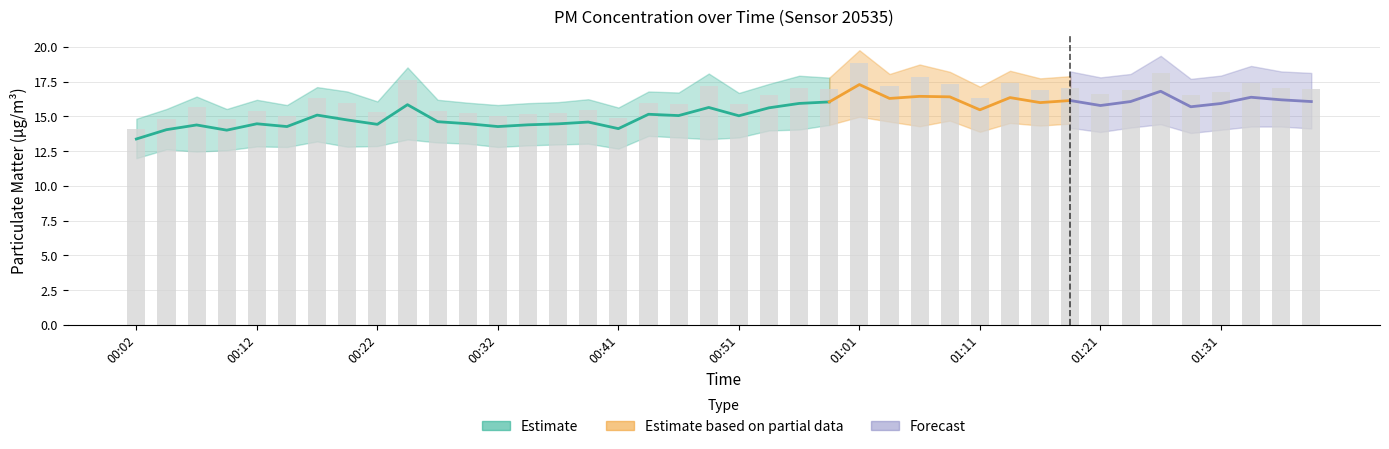

At which label does the data first exceed 16?

00:17